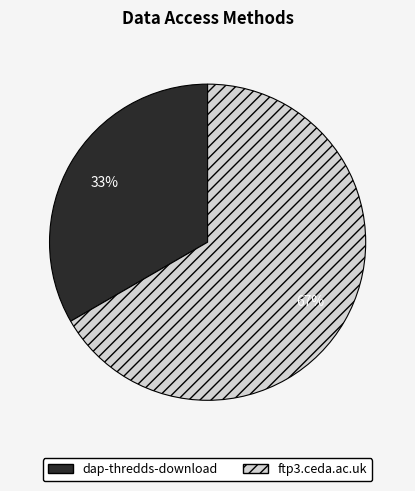

To the nearest percent, what portion does dap-thredds-download represent?

33%